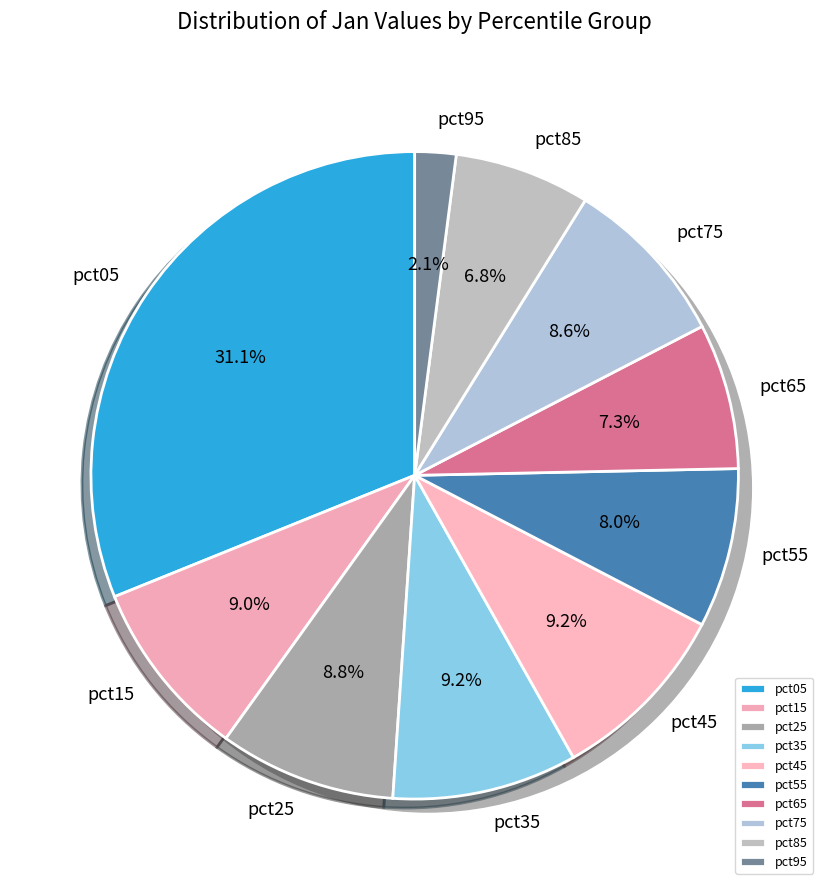

What percentage is the pct75 slice, to the nearest percent?

9%